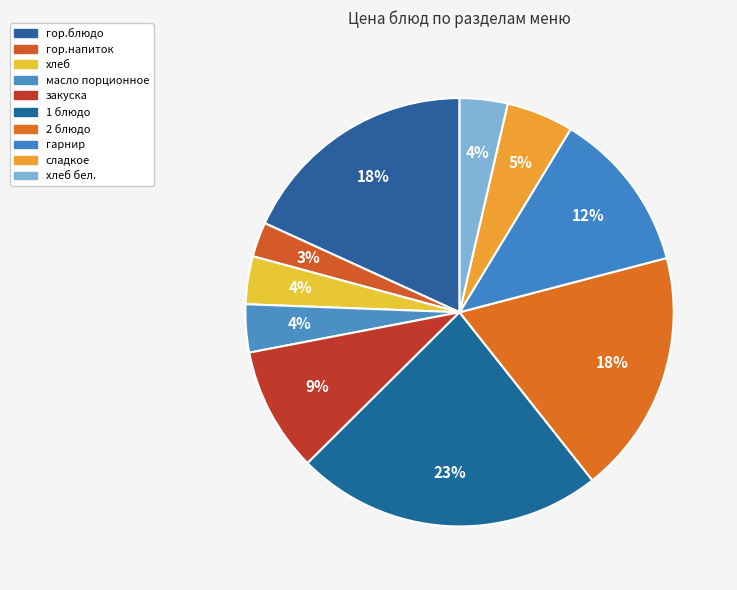

What is the change in value from гарнир to сладкое?

-25.8